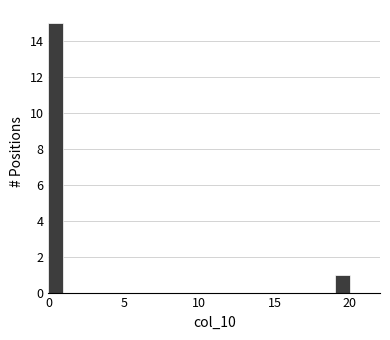

Around what value on the x-axis is the tallest bar? Give the approximate position of its centre, as read against the axis.

0.5